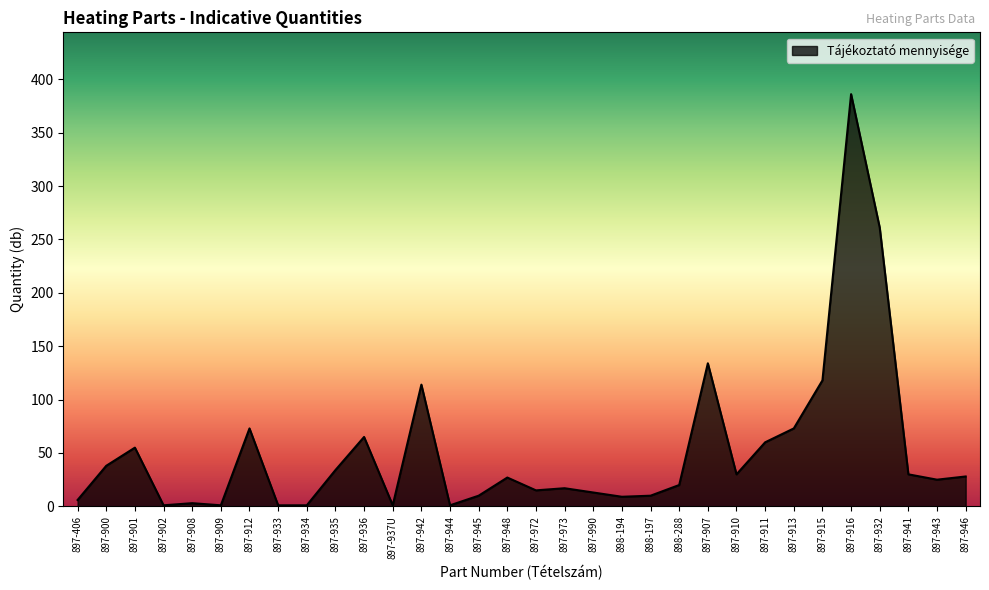

What position from the left is 897-941?

30